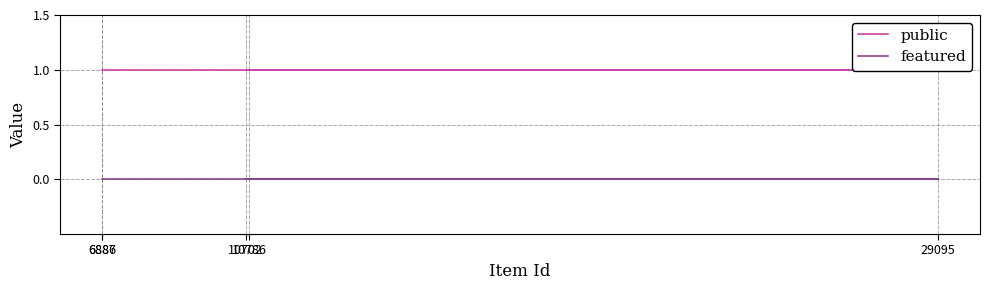

True or false: featured and public cross at least once.

False